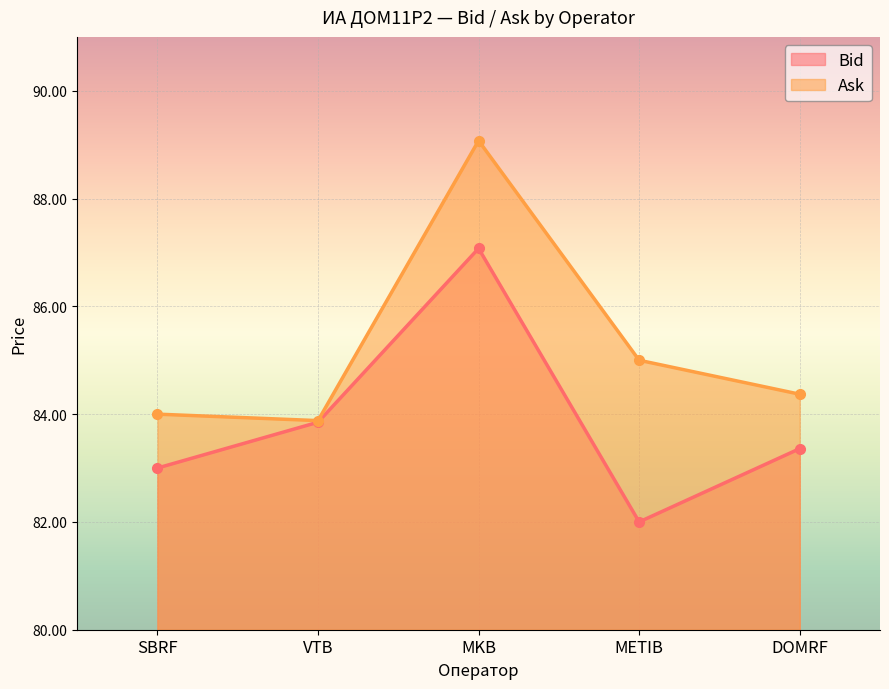

What are all the series names shown in the legend?

Bid, Ask